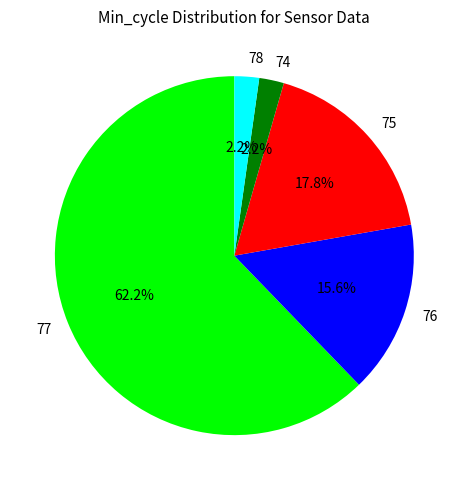

To the nearest percent, what percentage of the pie is 77?

62%